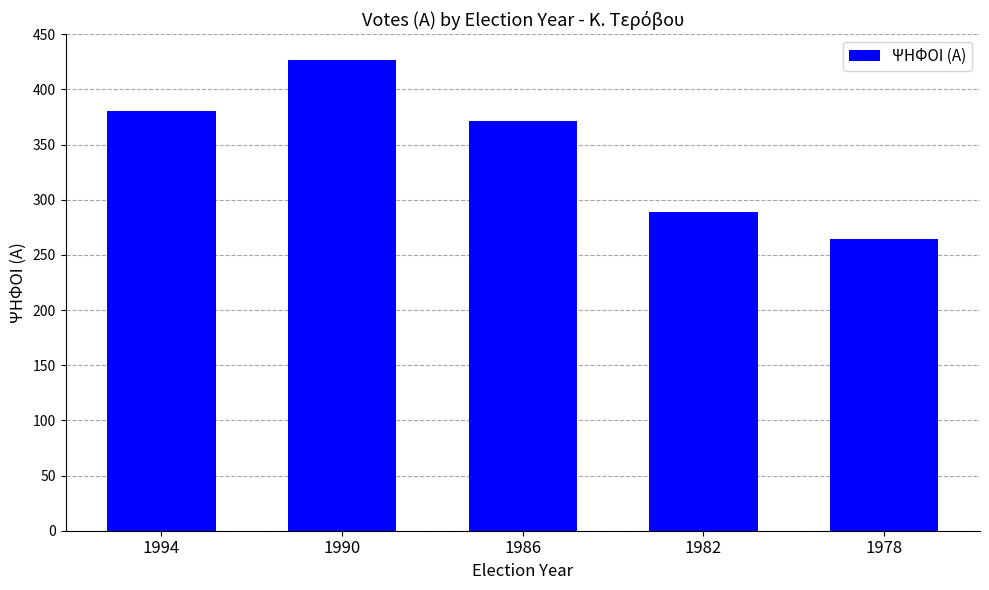

Is it true that the value at 1982 is 289?

True